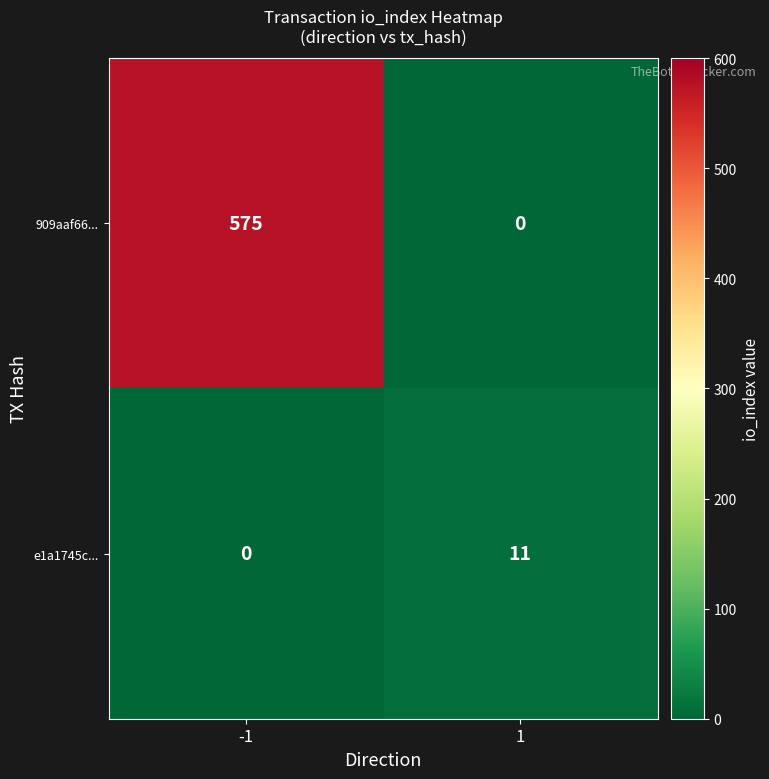

Read the 909aaf66... value at -1, to the nearest 50.

600